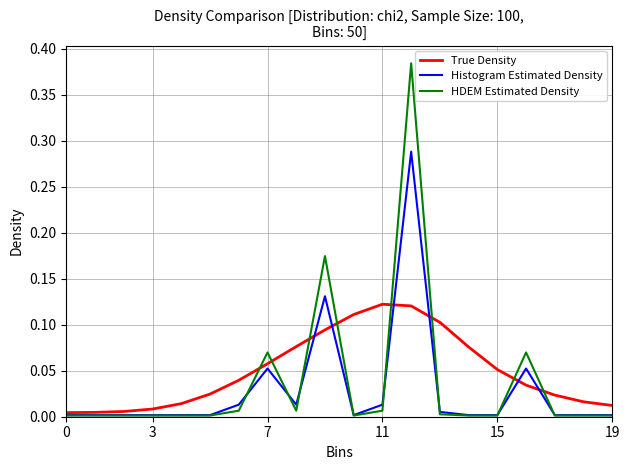

How many lines are shown in the chart?

3